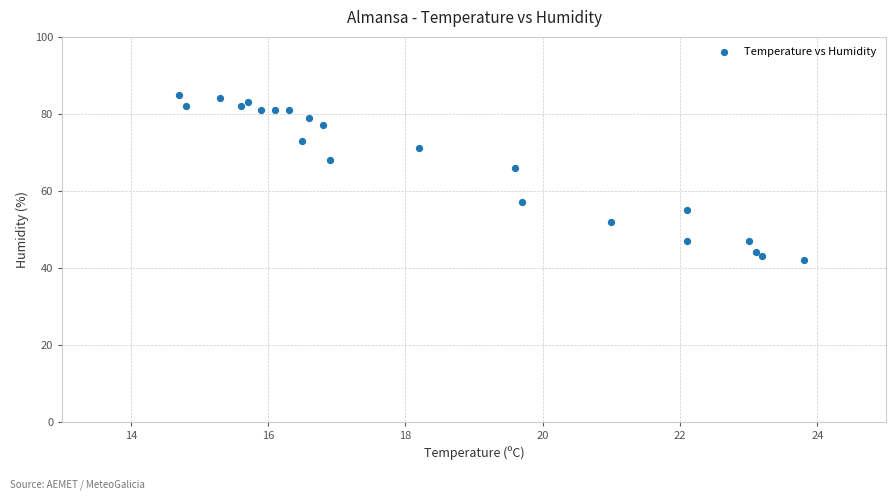

What Y value in the scatter plot is closest to 63?

66